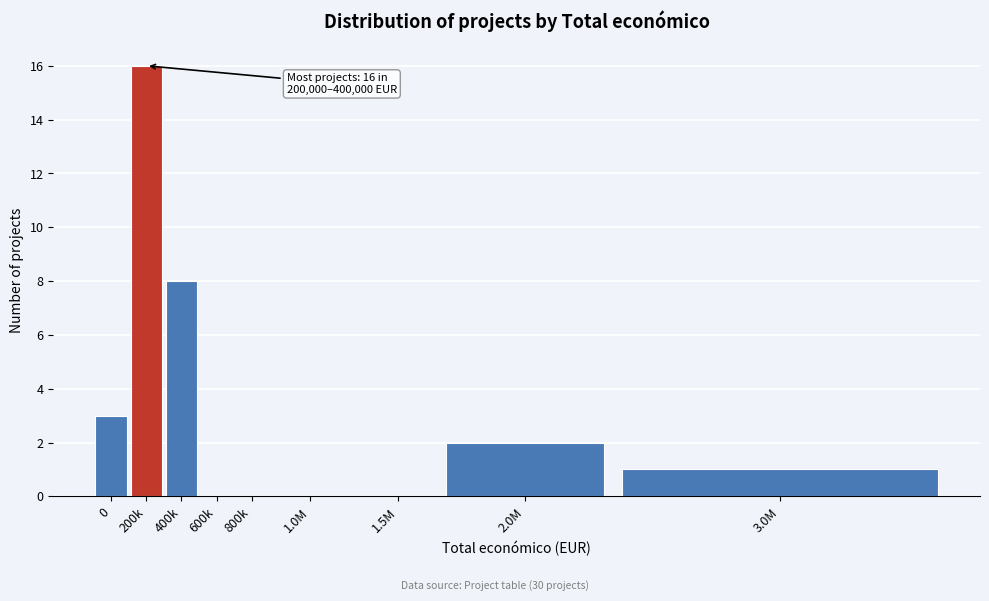

Reading left to right, what are all the values shown in this chart?

0=3	200k=16	400k=8	600k=0	800k=0	1.0M=0	1.5M=0	2.0M=2	3.0M=1